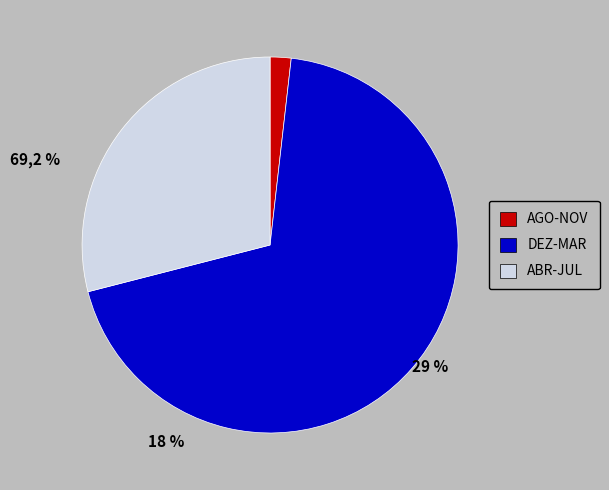

How many segments does this pie chart have?

3